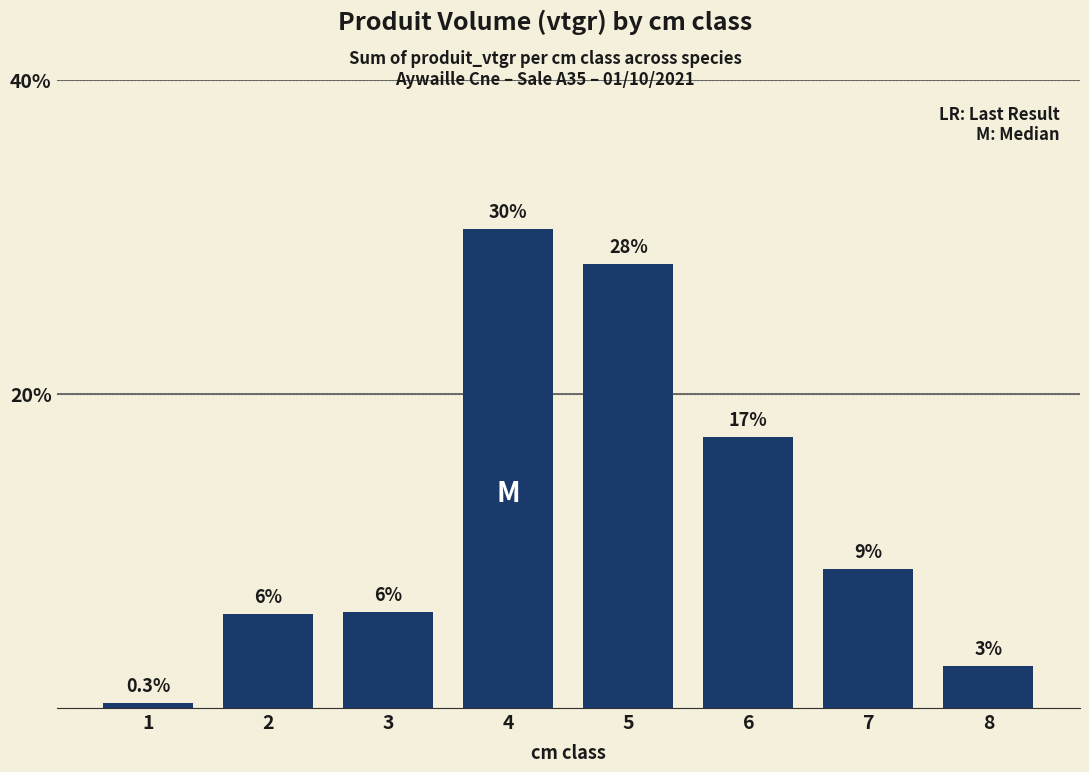

List the labels in order of value, smallest first.

1, 8, 2, 3, 7, 6, 5, 4